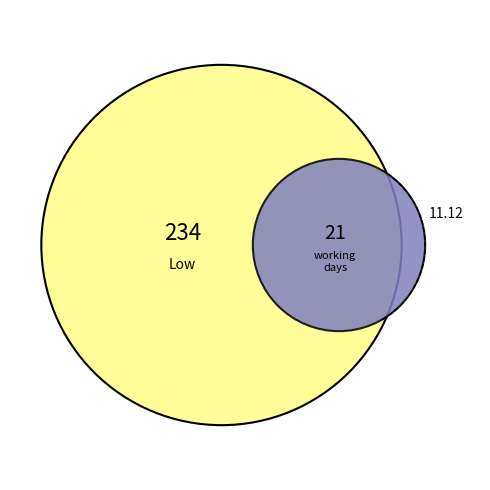

To the nearest percent, what portion does 12 represent?

5%